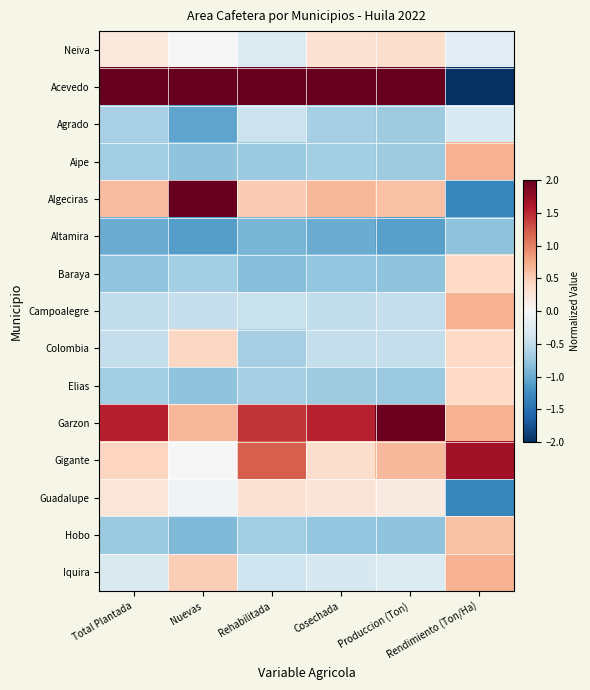

At which category is the sum across all series the highest?

Total Plantada